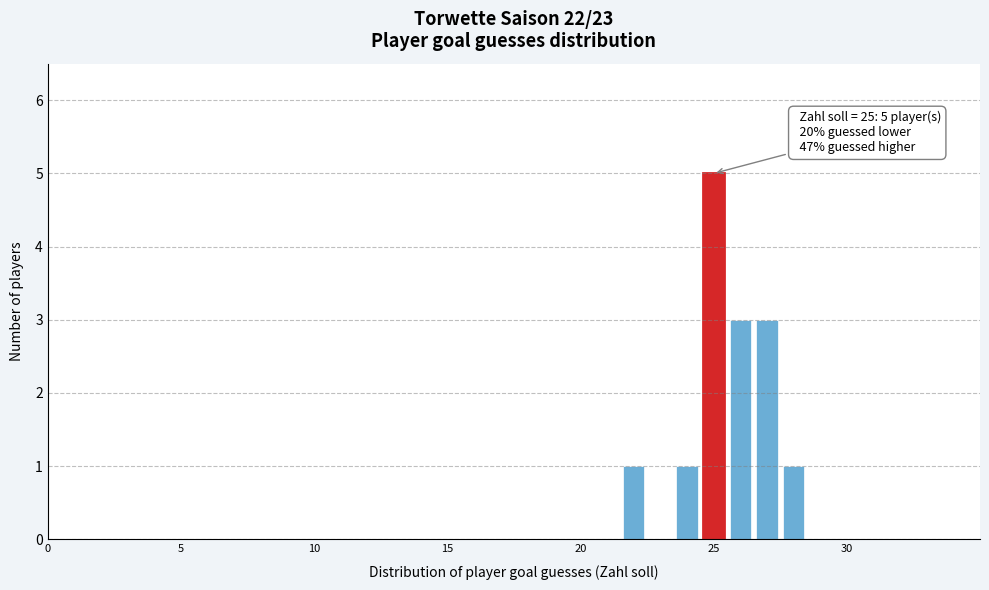

Around what value on the x-axis is the tallest bar? Give the approximate position of its centre, as read against the axis.

25.0